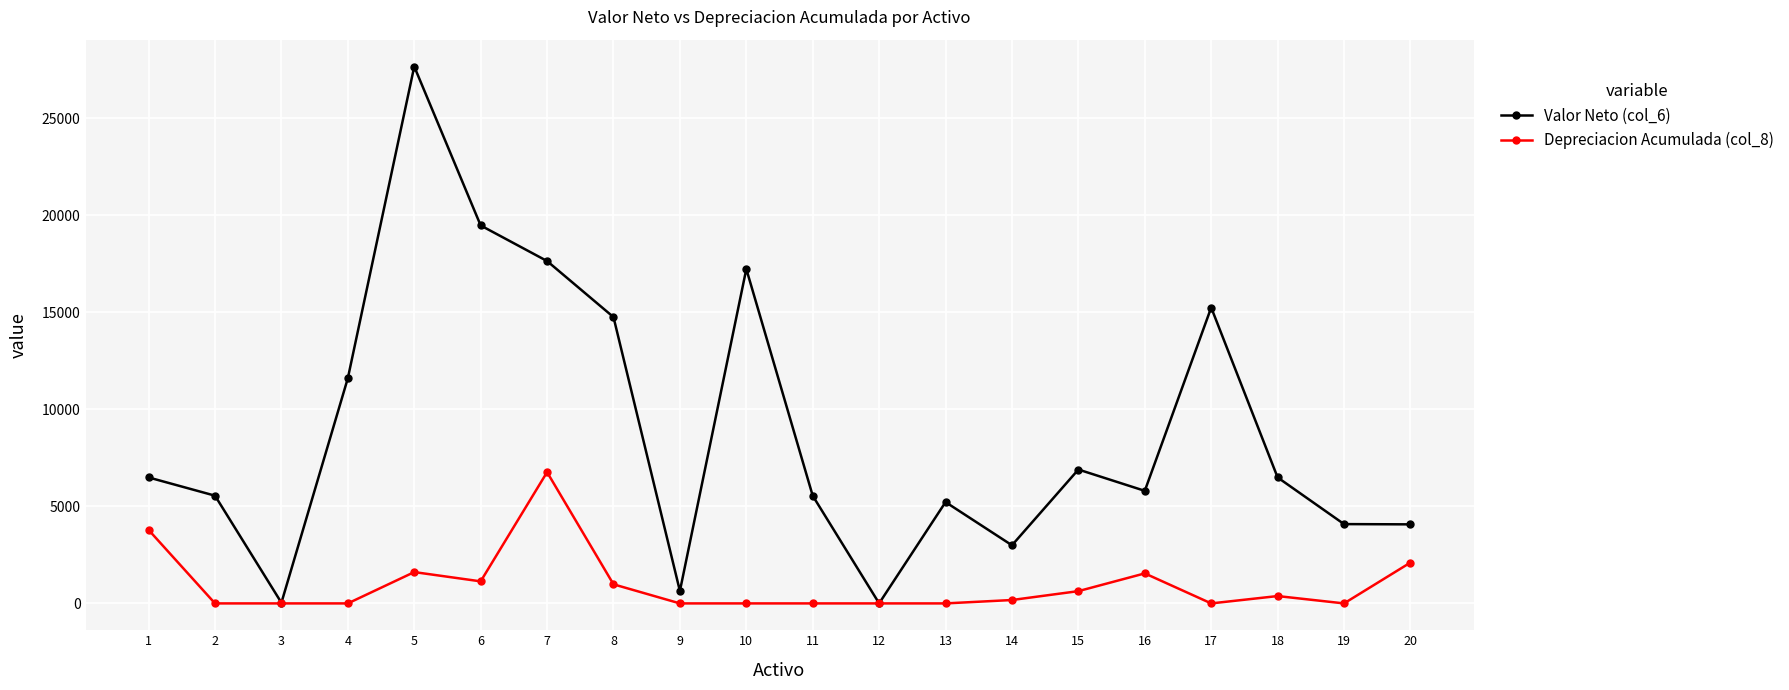

What is the highest value of the Depreciacion Acumulada (col_8) series?

6761.5